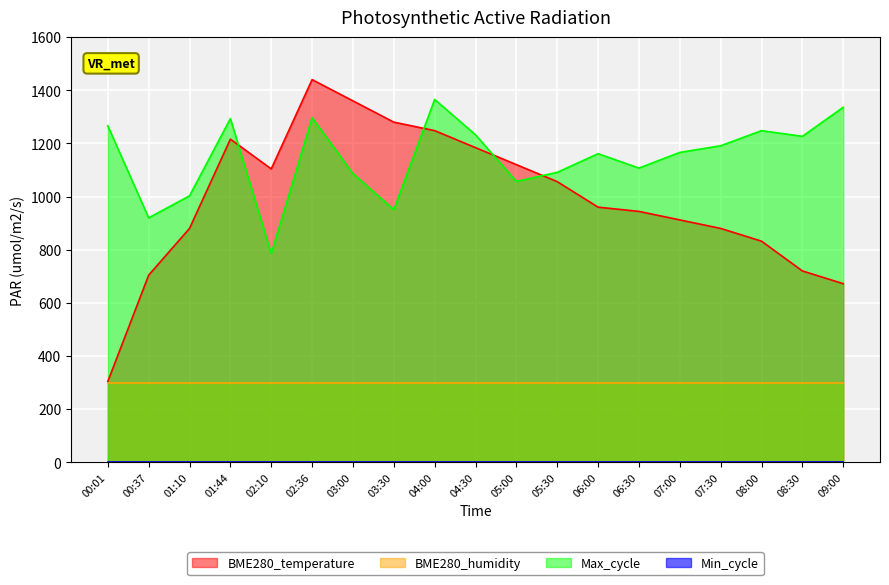

Which series has the largest total across all categories?

Max_cycle